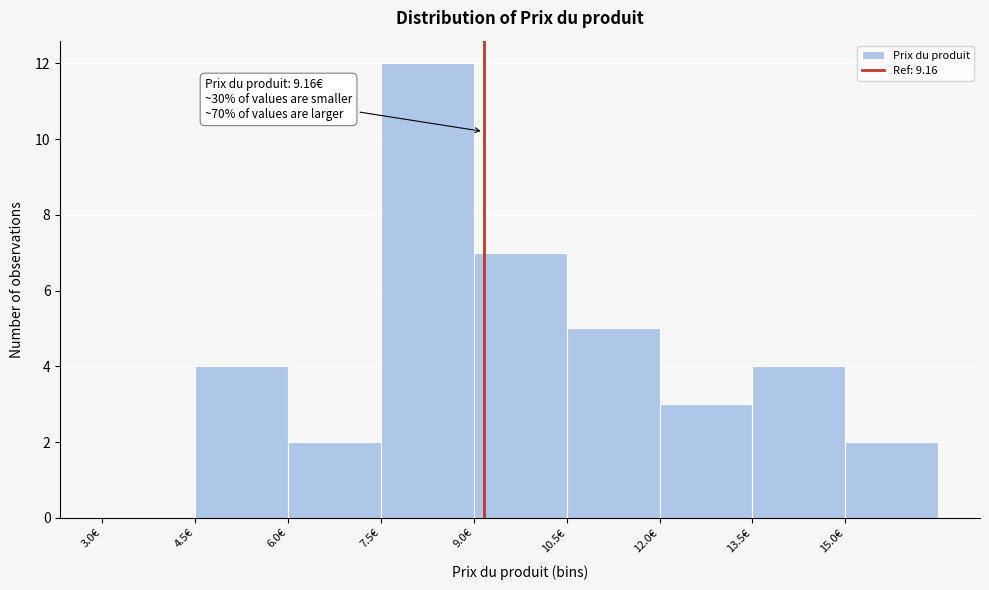

Which range on the x-axis has the tallest bar?

7.5 to 9.0